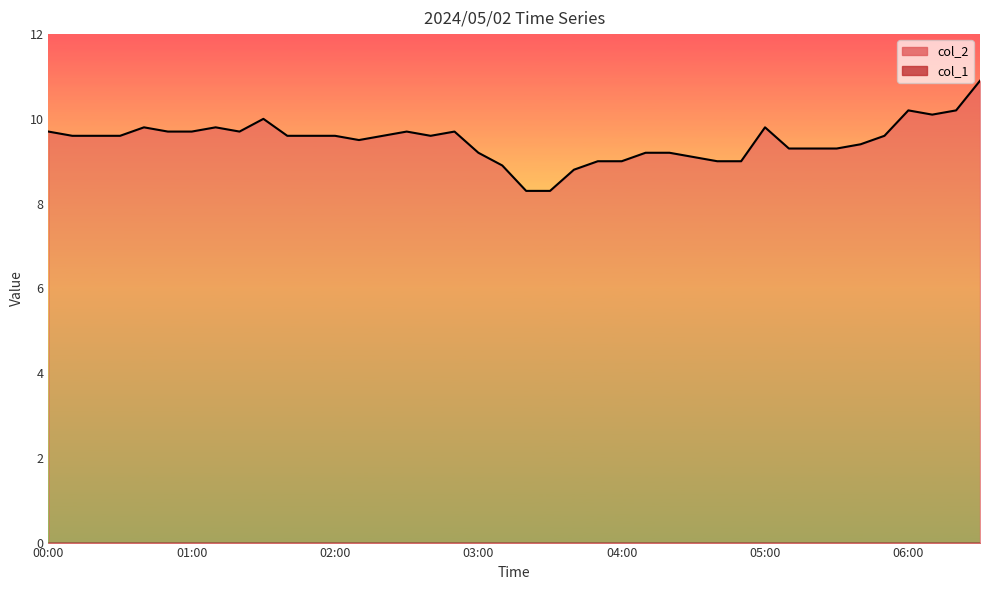

Is it true that col_2_line equals 12.2 at 28?

False